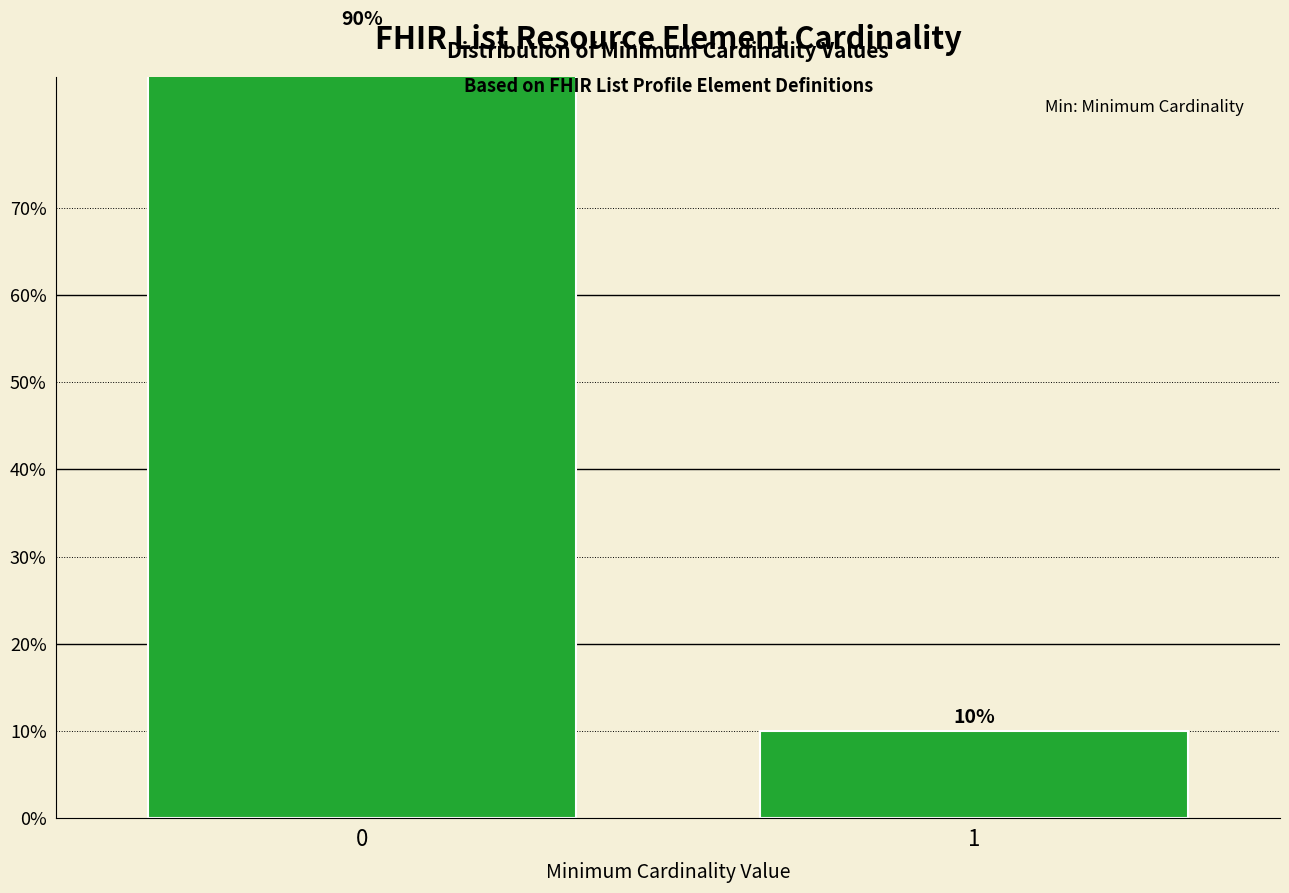

At which label is the value closest to 0?

1